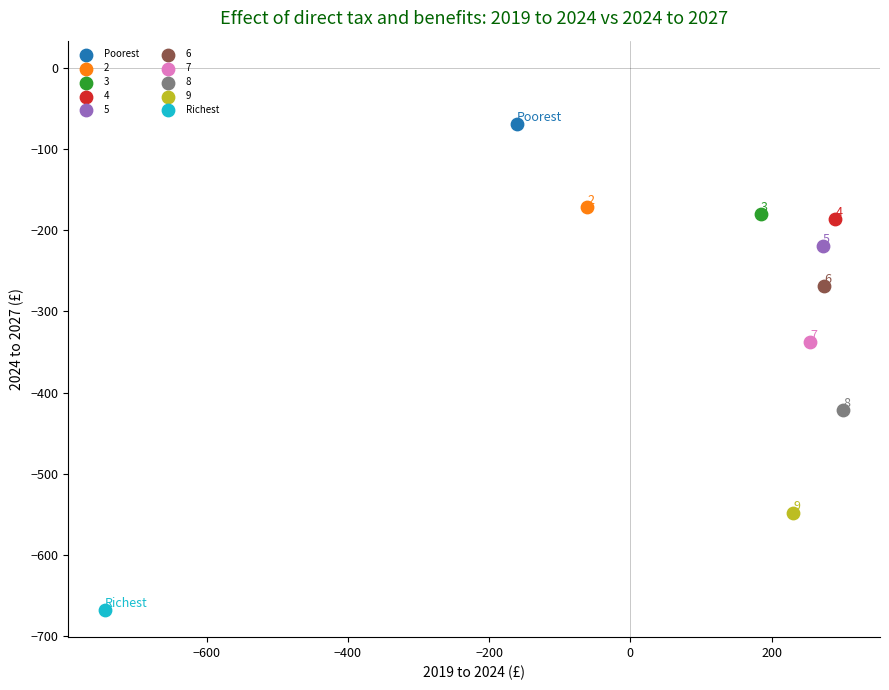

What are all the series names shown in the legend?

Poorest, 2, 3, 4, 5, 6, 7, 8, 9, Richest